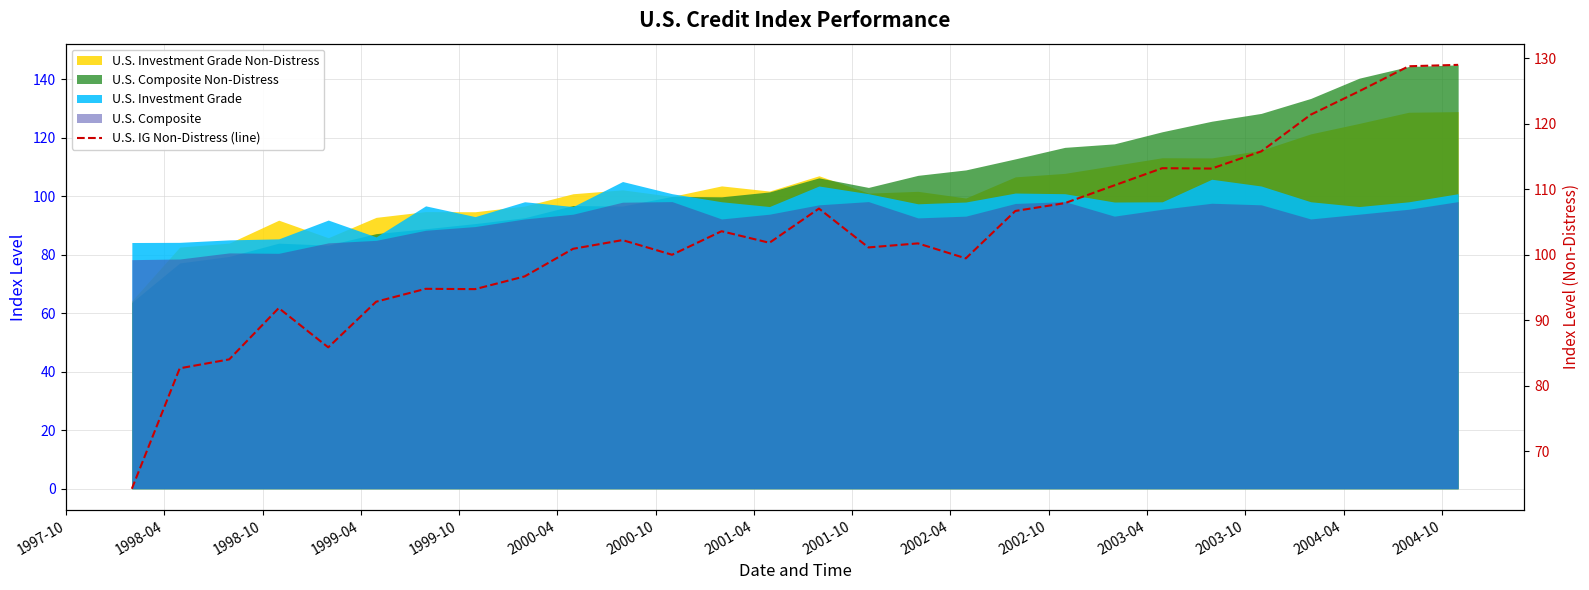

Does the chart display data point markers on the line(s)?

No